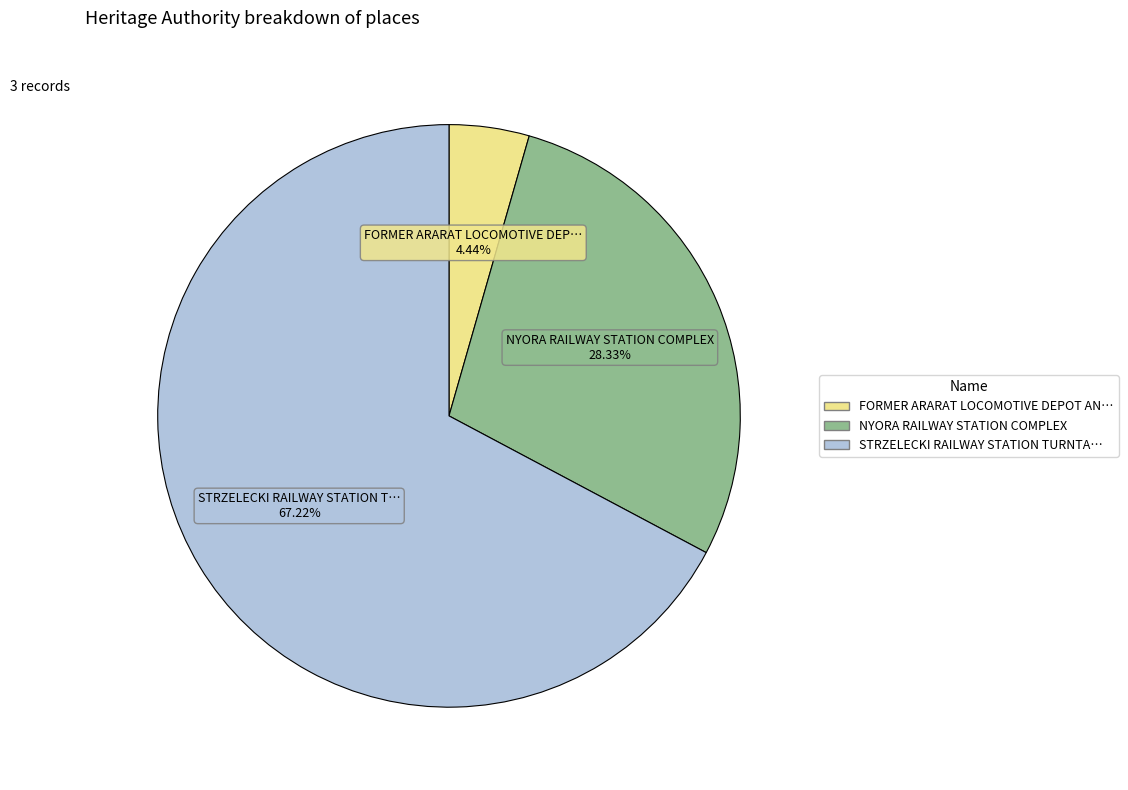

Is there a majority slice in this chart?

Yes